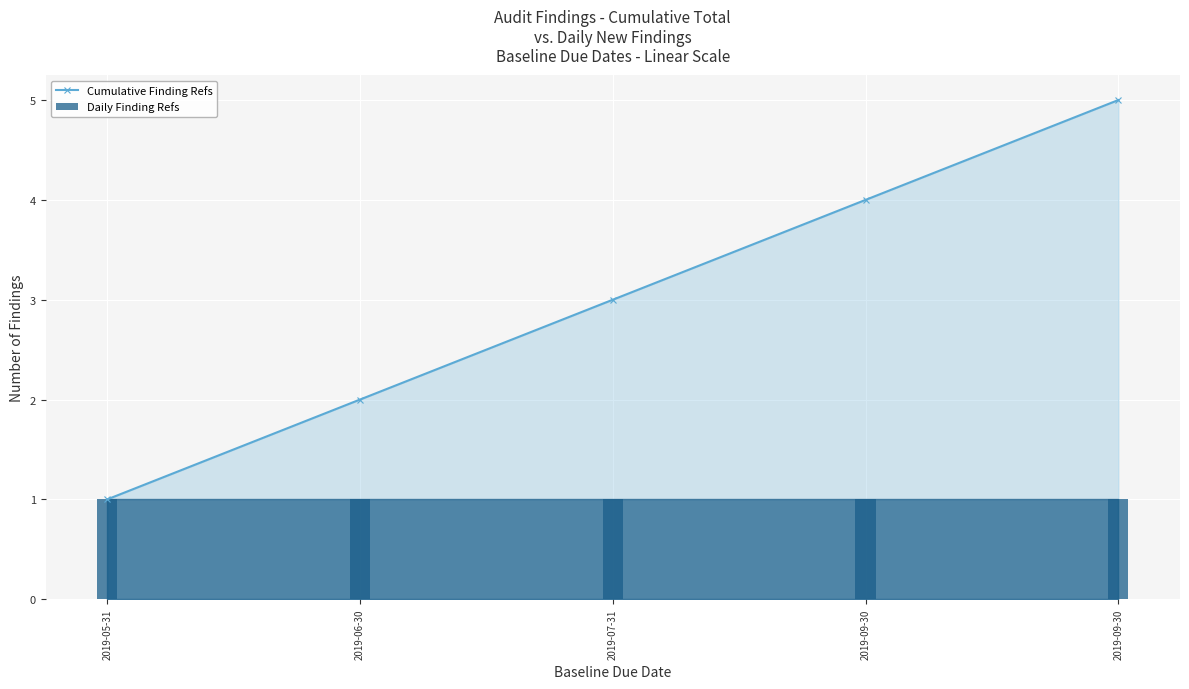

List the series in order of their overall mean, highest first.

Cumulative Finding Refs, Daily Finding Refs